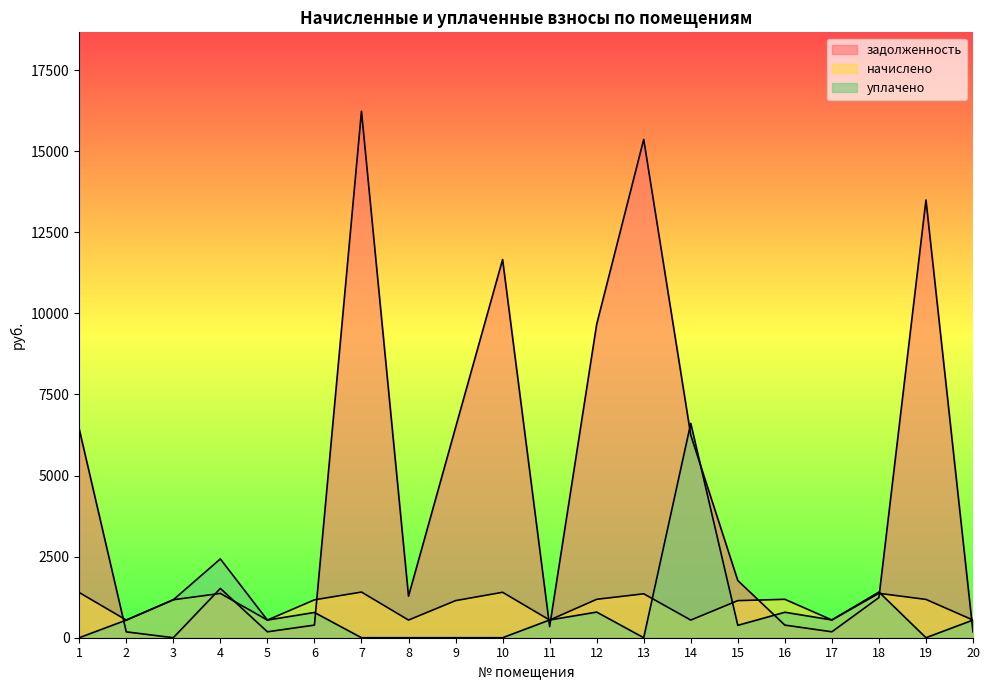

Where do задолженность and начислено first cross each other?

1 and 2